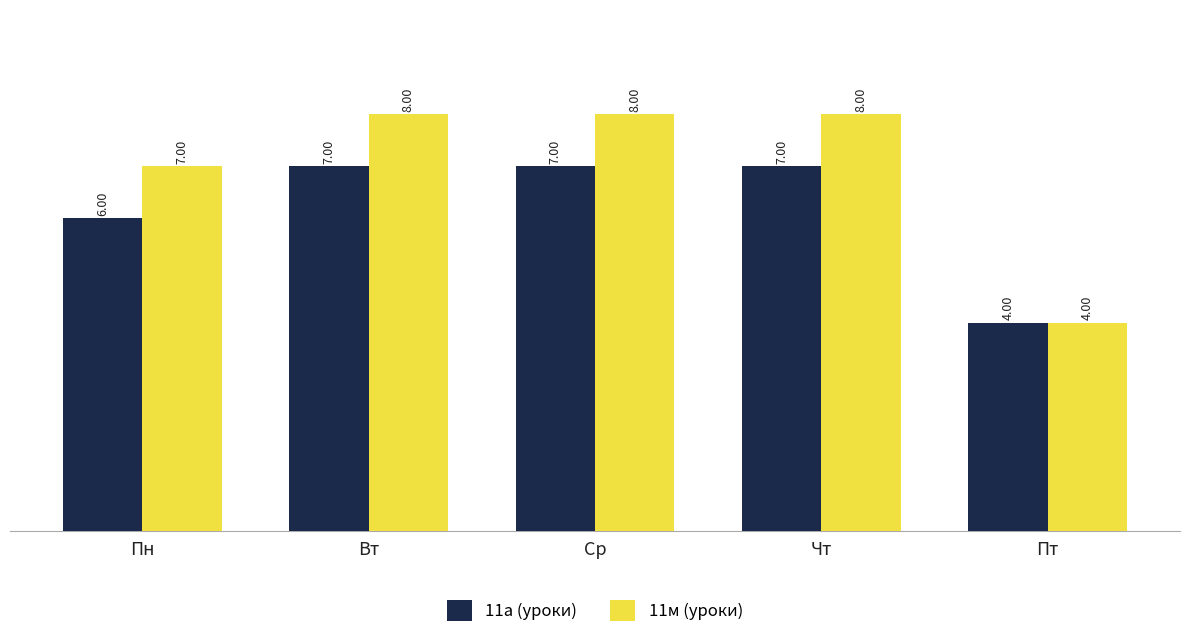

What is the difference between the 11а (уроки) values at Ср and Пт?

3